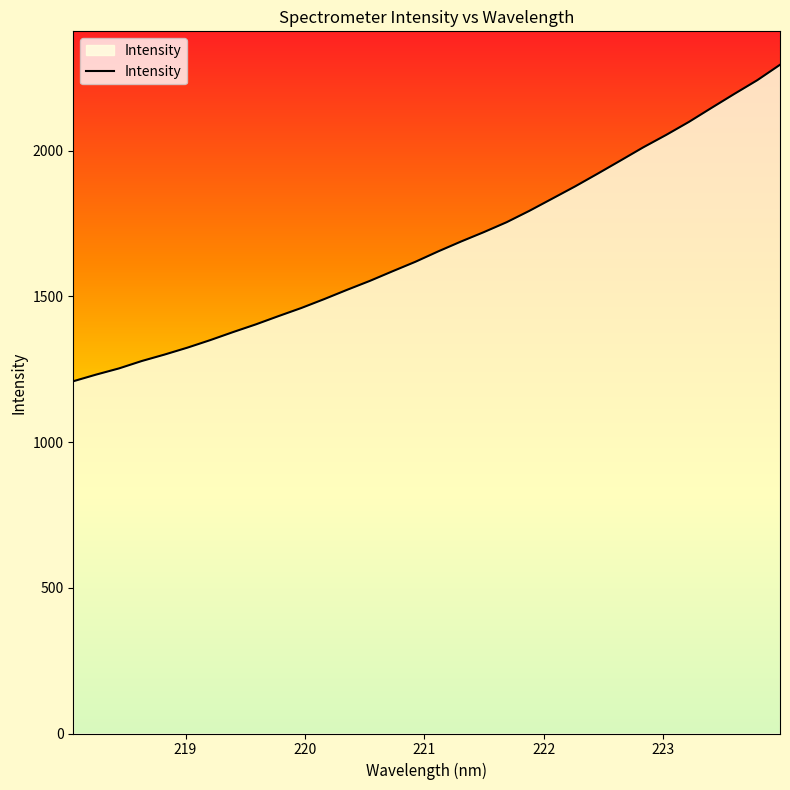

What is the difference between the maximum and minimum values?

1085.7